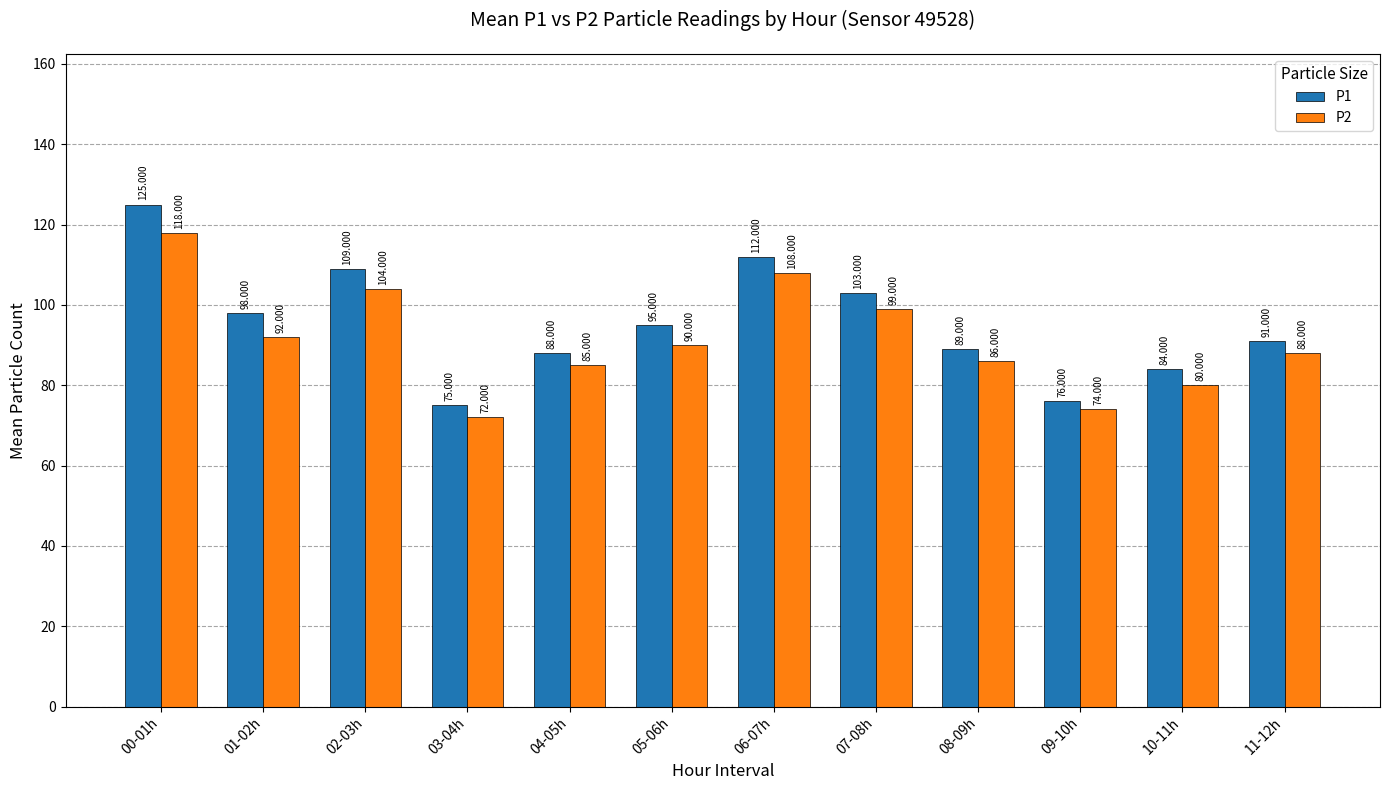

What is the value of the P2 bar at the 11th from the left?

80